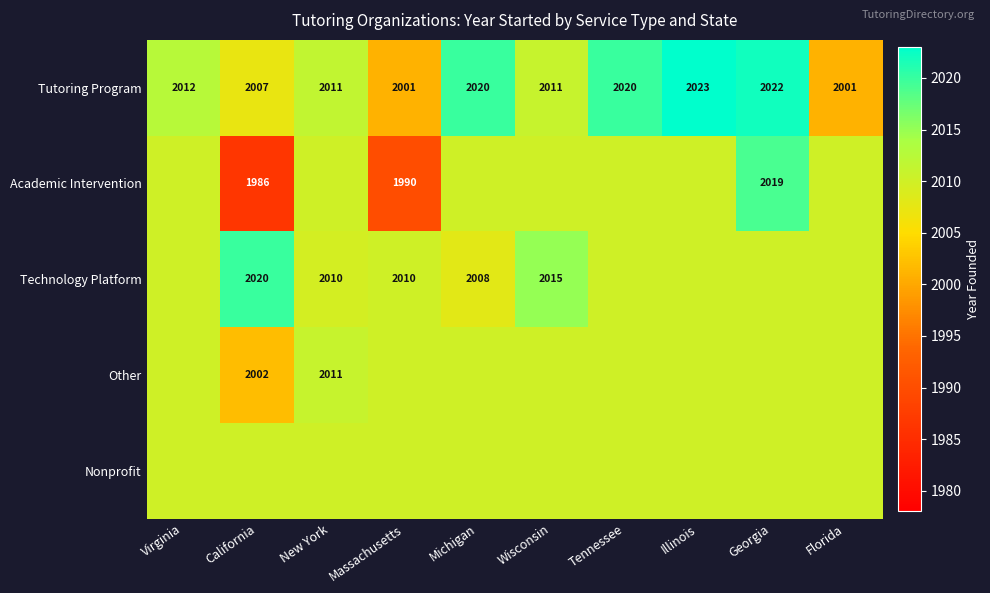

Where is Tutoring Program nearest to the value 2012?

Virginia